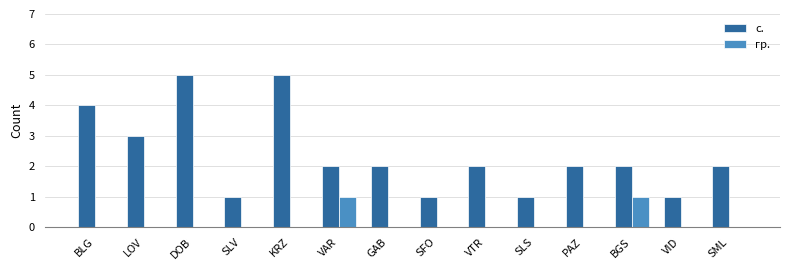

What is the total value across all series at SLS?

1